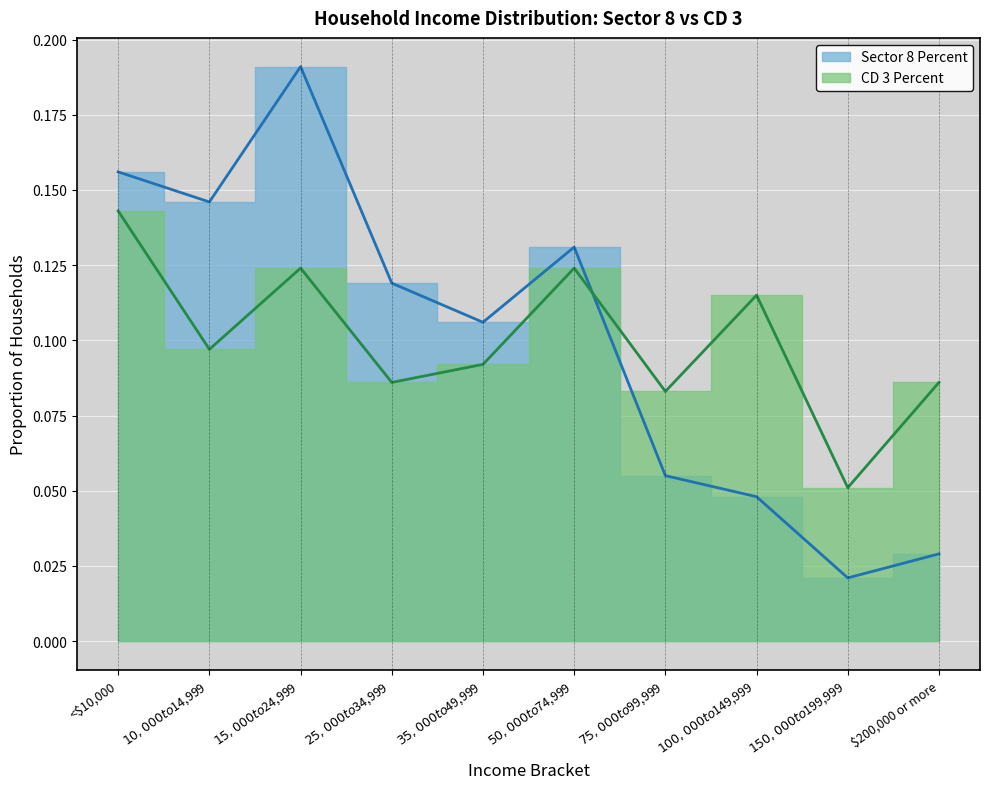

Where is the first local maximum for CD 3 Percent?

$15,000 to $24,999